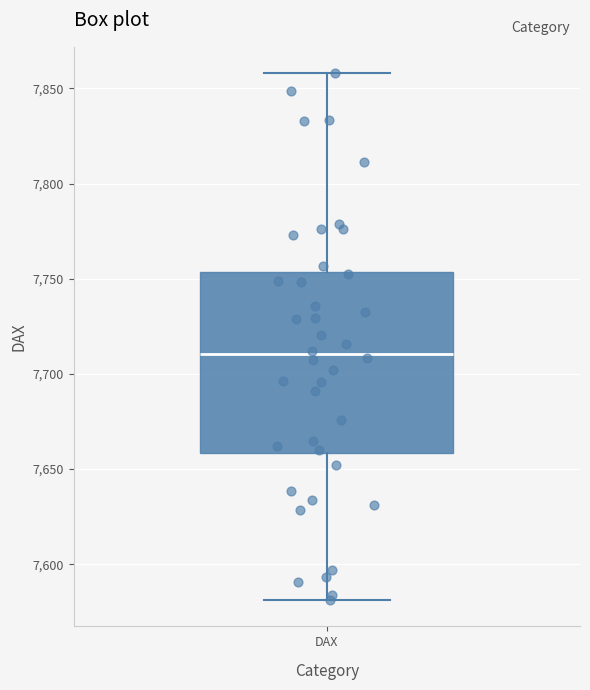

Transcribe this box plot: give where the median line is, the range the box spans, and where the two whiskers end, as read against the y-axis. The values are not printed on the chart, so give them approximately, as read against the axis.

median 7710, box 7660 to 7755, whiskers 7580 to 7860